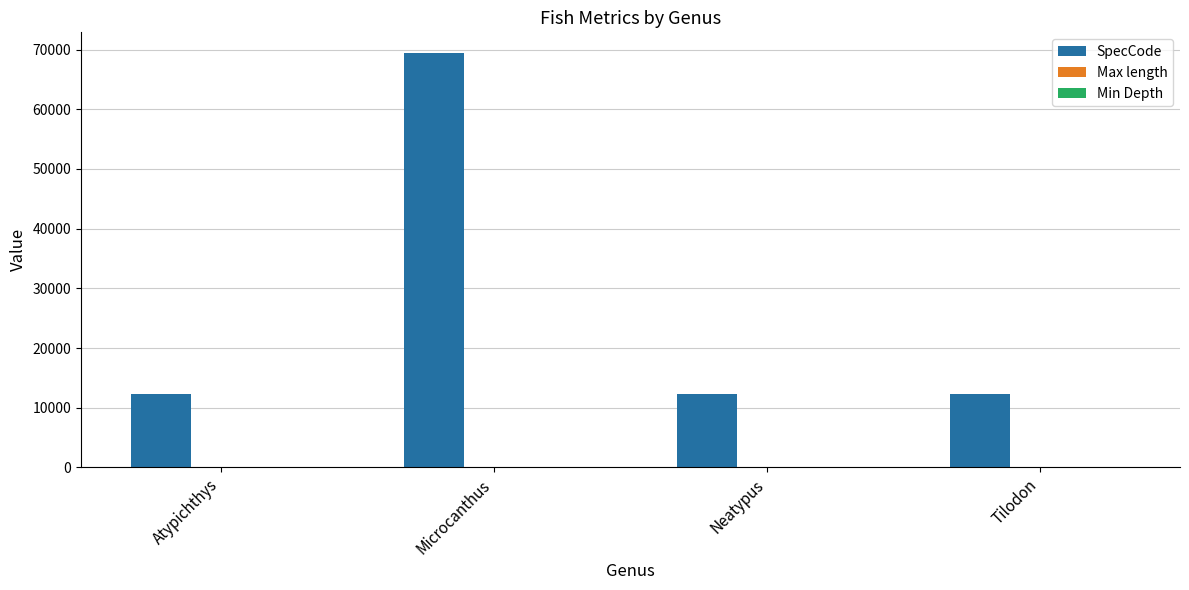

What is the spread (max minus min) of values at Neatypus?

12234.0